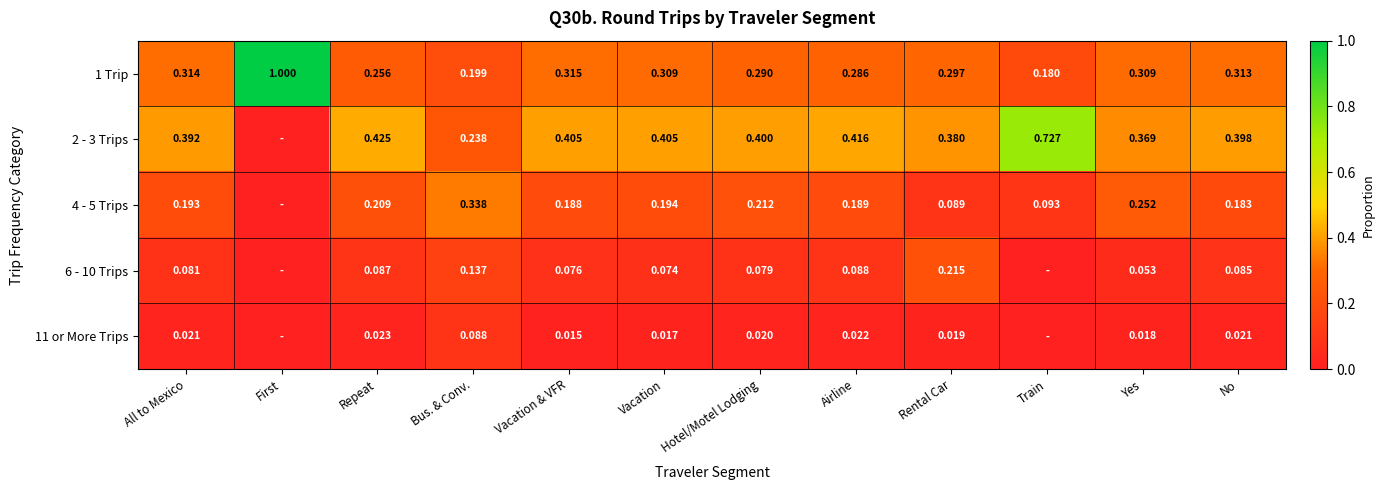

Is the value of 6 - 10 Trips at Vacation greater than the value of 4 - 5 Trips at Vacation?

No